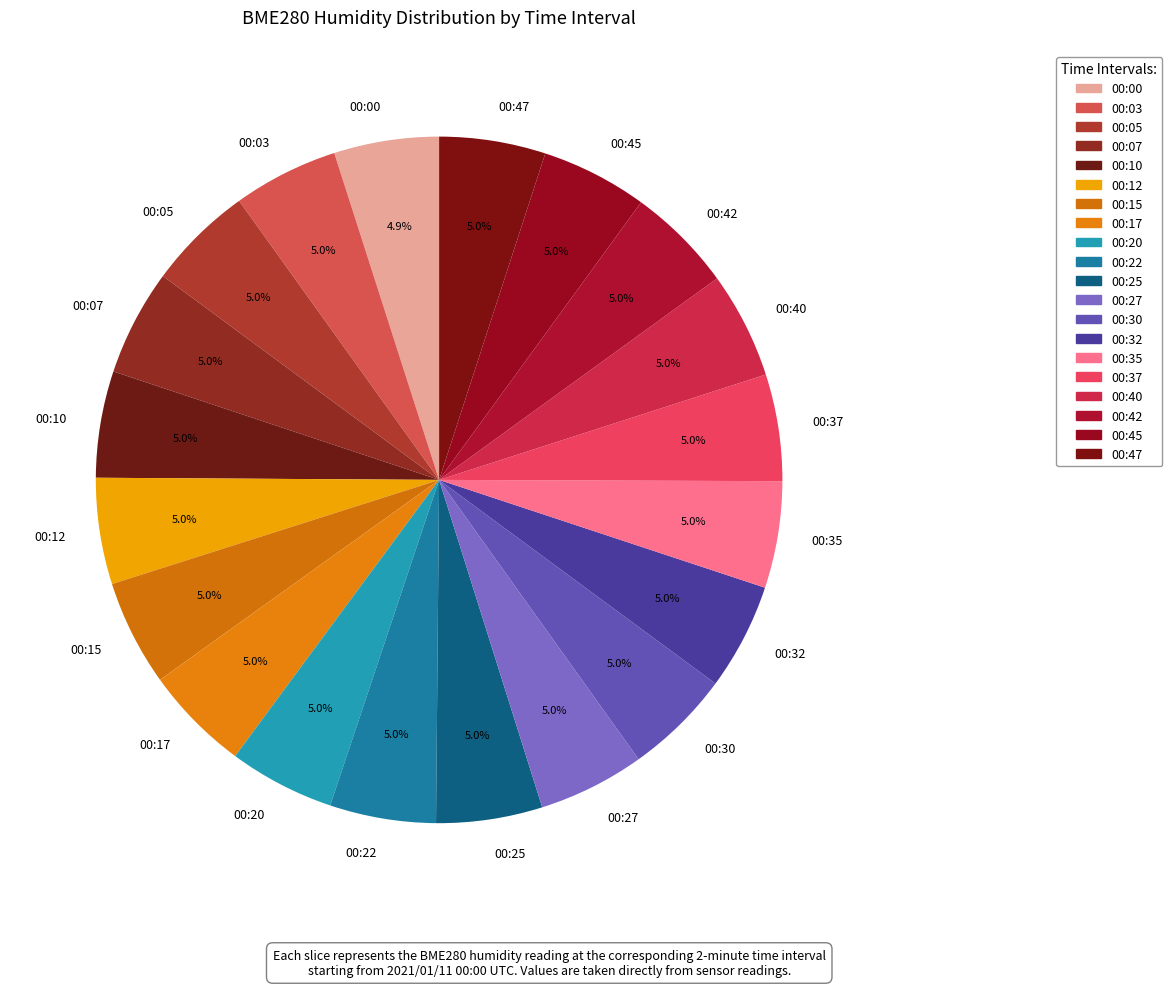

What is the ratio of the value at 00:07 to the value at 00:45?

1.0